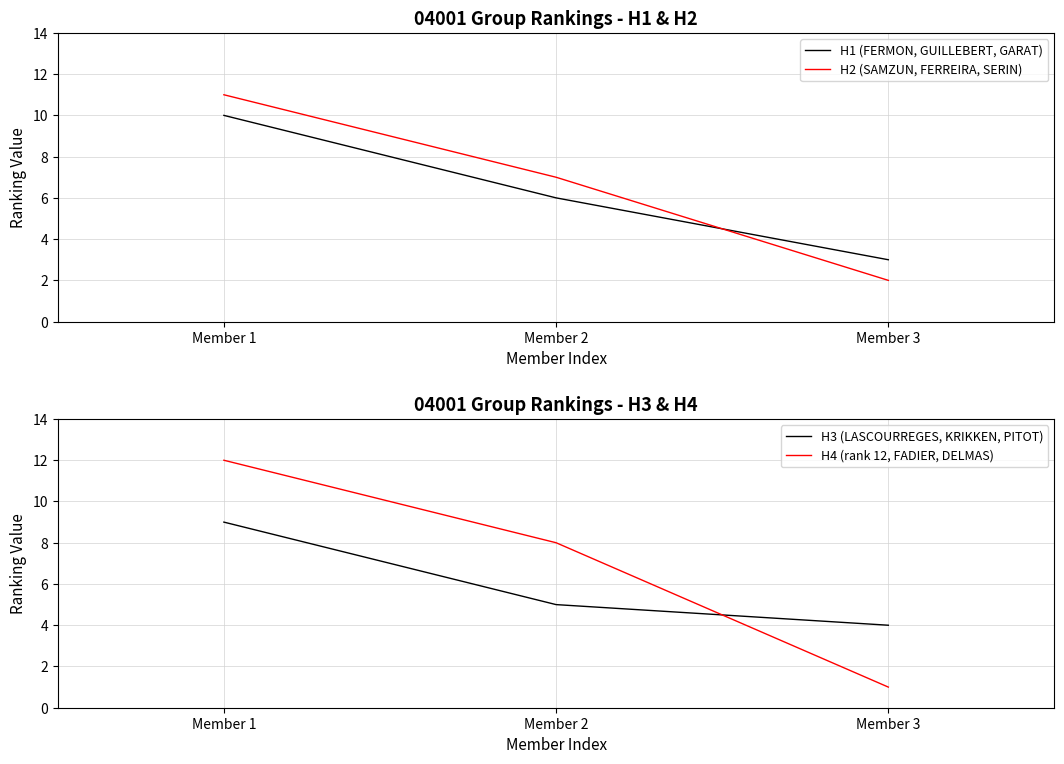

Rank the series by their maximum value, from lowest to highest.

H3 (LASCOURREGES, KRIKKEN, PITOT), H1 (FERMON, GUILLEBERT, GARAT), H2 (SAMZUN, FERREIRA, SERIN), H4 (rank 12, FADIER, DELMAS)